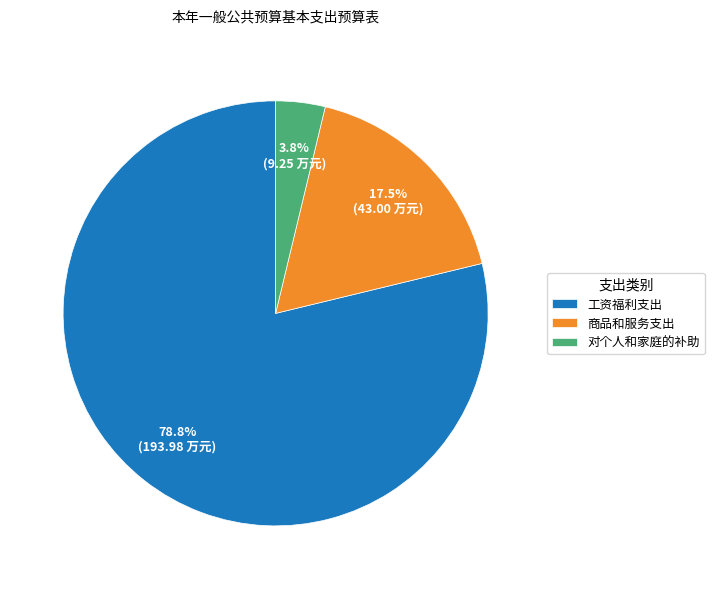

Between 对个人和家庭的补助 and 工资福利支出, which is larger?

工资福利支出